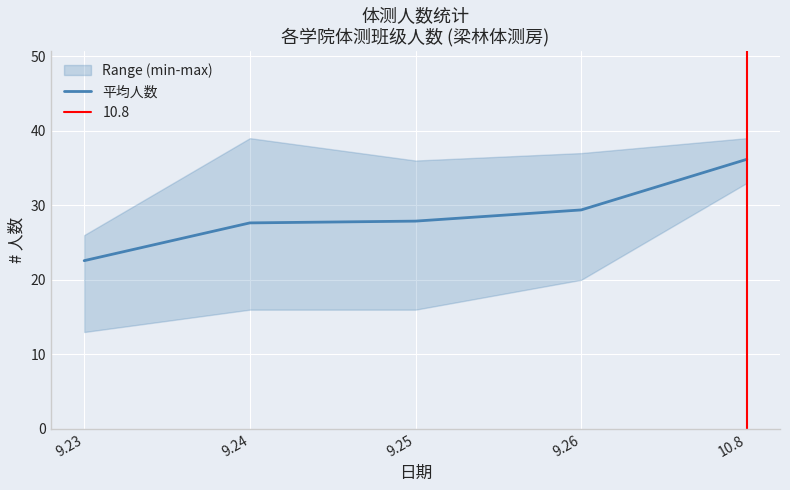

Between 9.24 and 9.23, which is larger?

9.24